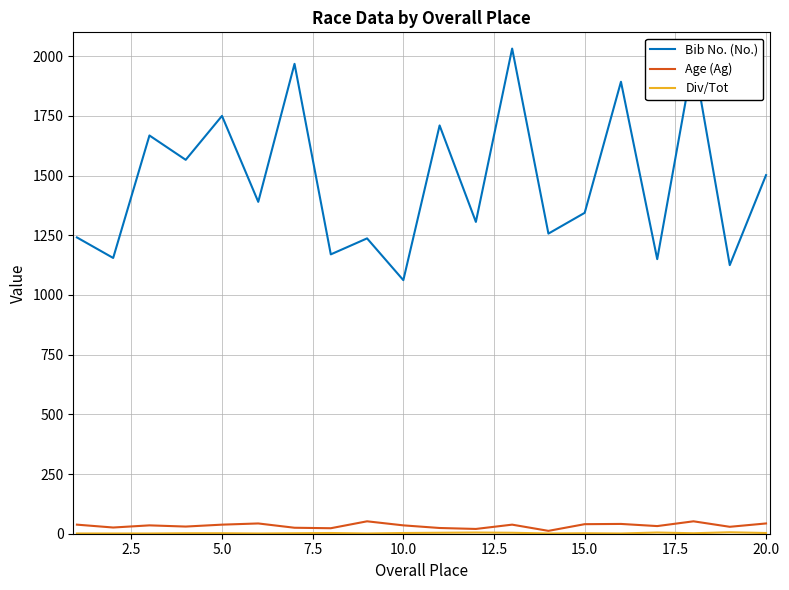

True or false: Bib No. (No.) and Age (Ag) intersect in this chart.

False